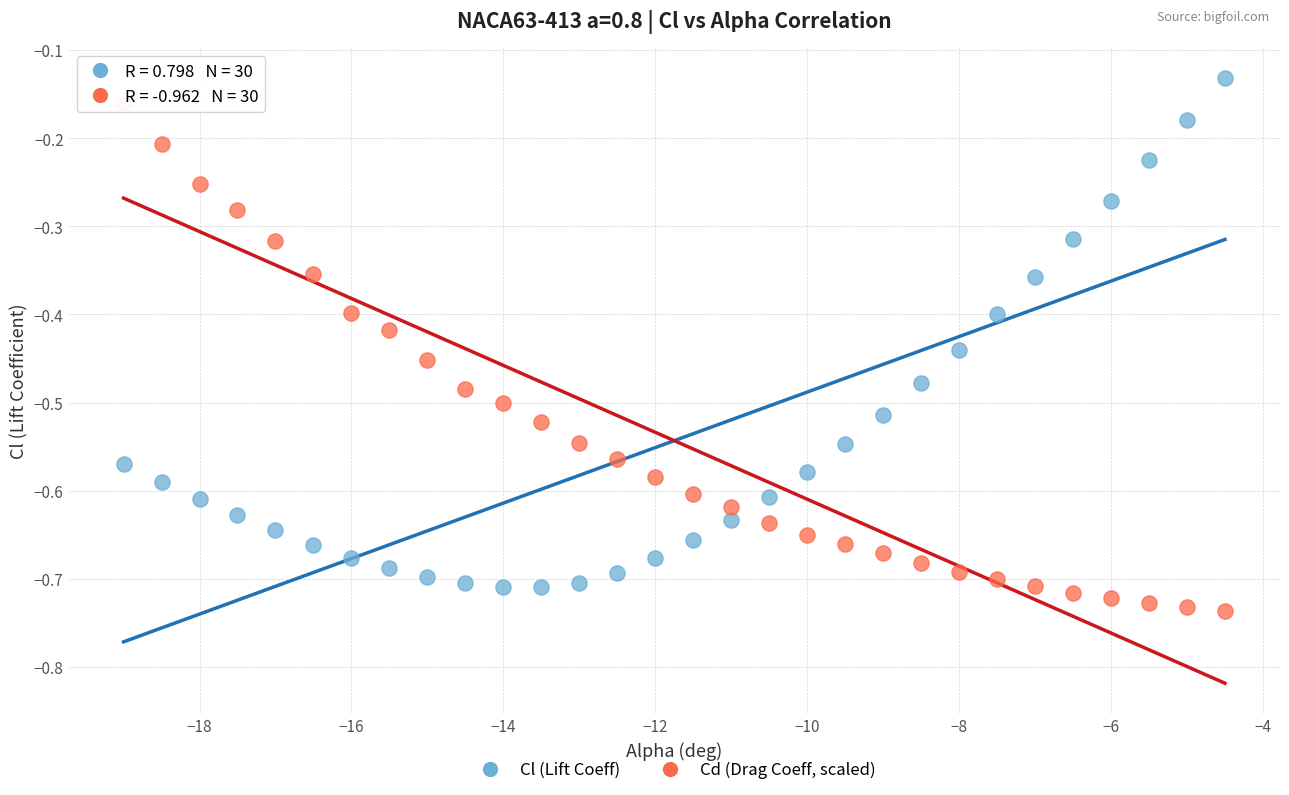

What is the X range (max minus min) for the scatter plot?

14.5